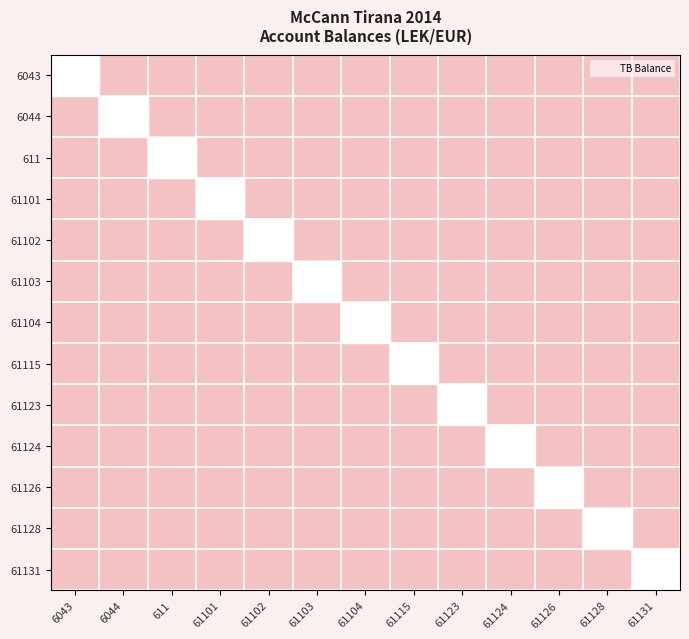

Which series has the largest total across all categories?

61103